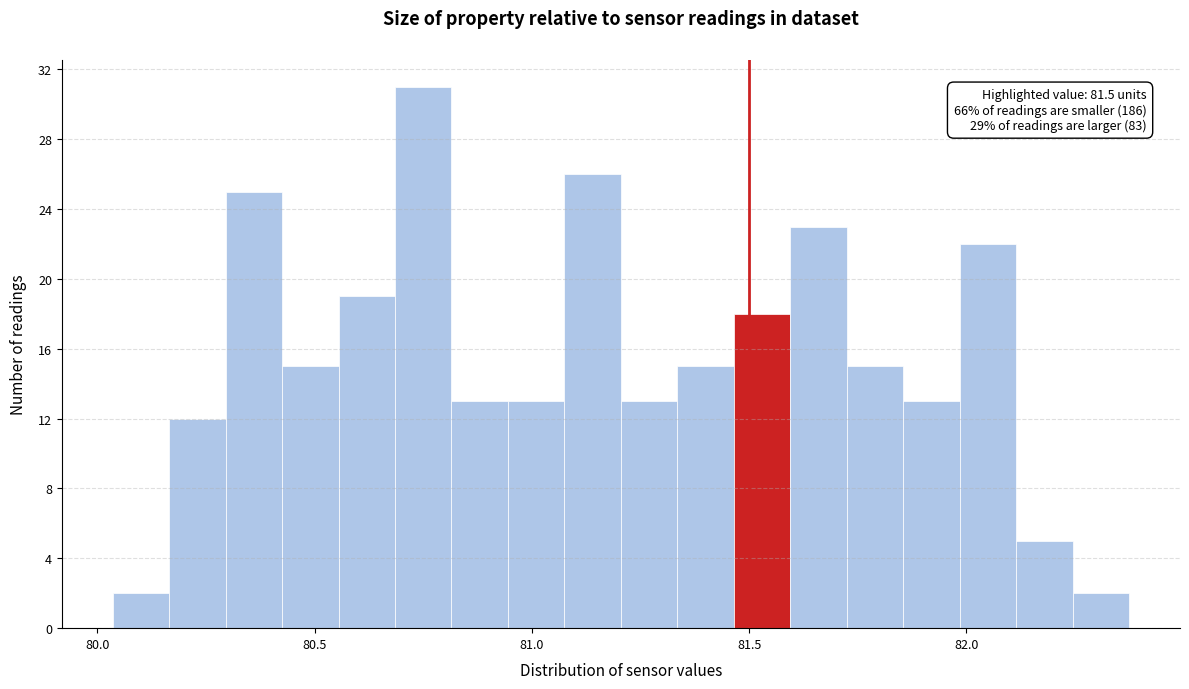

Read against the x-axis, roughly where is the centre of the tallest bar?

80.75